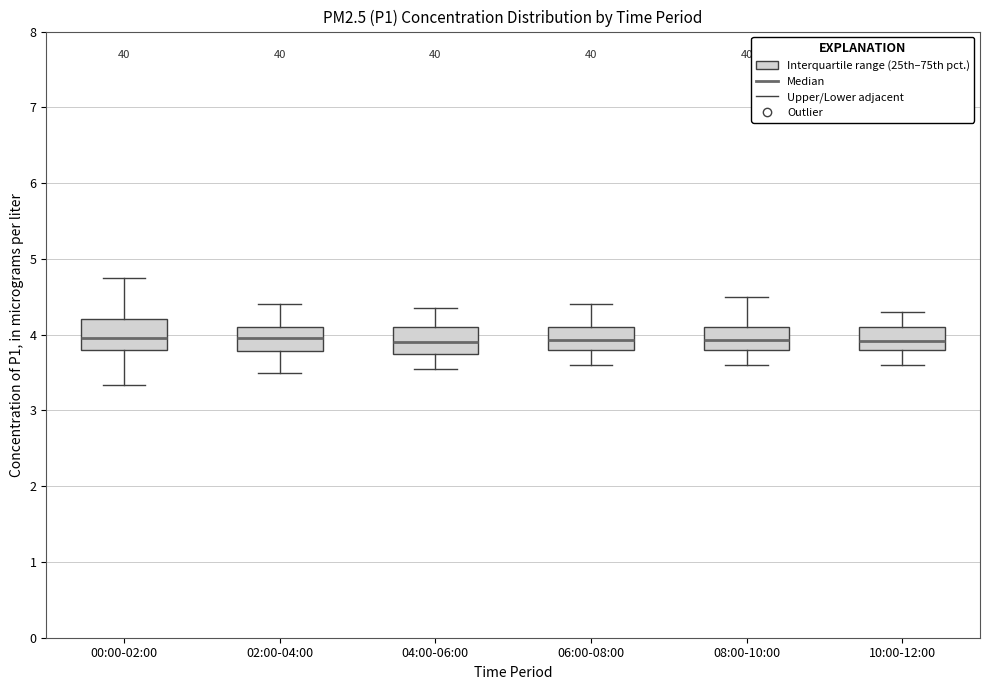

Reading left to right, transcribe this box plot: for each box, give where its median line is, the range the box spans, and where its two whiskers end, as read against the y-axis. The values are not printed on the chart, so give them approximately, as read against the axis.

00:00-02:00: median 4.0, box 3.8 to 4.2, whiskers 3.3 to 4.8
02:00-04:00: median 4.0, box 3.8 to 4.1, whiskers 3.5 to 4.4
04:00-06:00: median 3.9, box 3.8 to 4.1, whiskers 3.6 to 4.4
06:00-08:00: median 3.9, box 3.8 to 4.1, whiskers 3.6 to 4.4
08:00-10:00: median 3.9, box 3.8 to 4.1, whiskers 3.6 to 4.5
10:00-12:00: median 3.9, box 3.8 to 4.1, whiskers 3.6 to 4.3